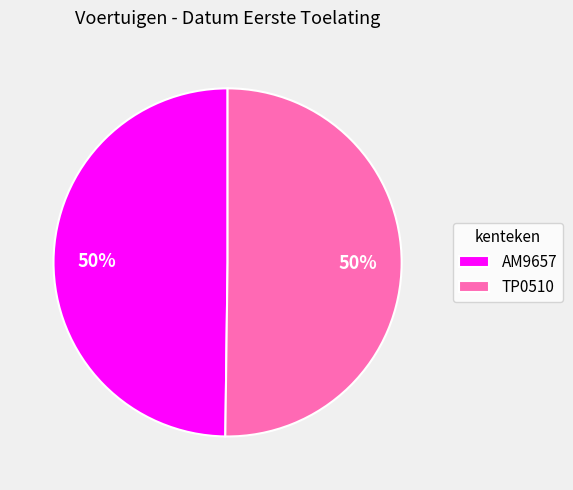

Do TP0510 and AM9657 together represent more than half of the pie?

Yes